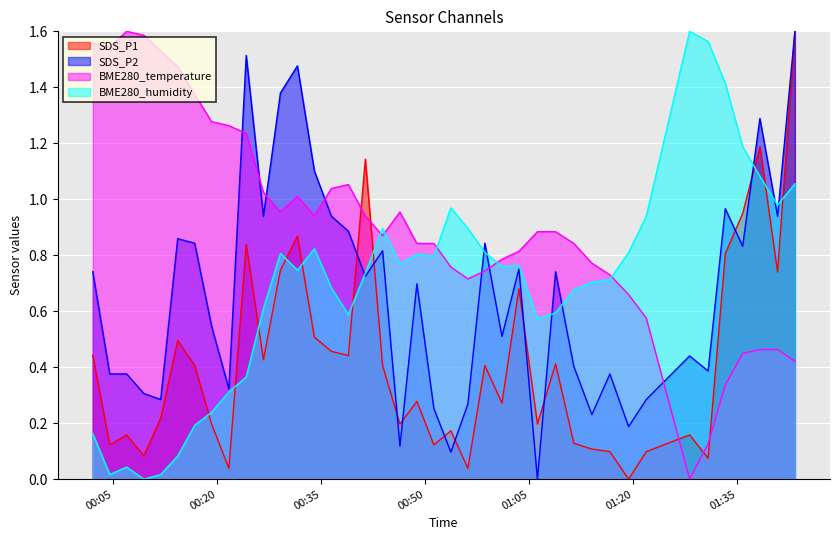

Reading left to right, extract all data points from this chart.

SDS_P1: 0.4	0.1	0.2	0.1	0.2	0.5	0.4	0.2	0.0	0.8	0.4	0.7	0.9	0.5	0.5	0.4	1.1	0.4	0.2	0.3	0.1	0.2	0.0	0.4	0.3	0.7	0.2	0.4	0.1	0.1	0.1	0.0	0.1	0.2	0.1	0.8	0.9	1.2	0.7	1.6
SDS_P2: 0.7	0.4	0.4	0.3	0.3	0.9	0.8	0.5	0.3	1.5	0.9	1.4	1.5	1.1	0.9	0.9	0.7	0.8	0.1	0.7	0.3	0.1	0.3	0.8	0.5	0.8	0.0	0.7	0.4	0.2	0.4	0.2	0.3	0.4	0.4	1.0	0.8	1.3	0.9	1.6
BME280_temperature: 1.6	1.5	1.6	1.6	1.5	1.5	1.4	1.3	1.3	1.2	1.0	1.0	1.0	0.9	1.0	1.1	0.9	0.9	1.0	0.8	0.8	0.8	0.7	0.7	0.8	0.8	0.9	0.9	0.8	0.8	0.7	0.7	0.6	0.0	0.1	0.3	0.4	0.5	0.5	0.4
BME280_humidity: 0.2	0.0	0.0	0.0	0.0	0.1	0.2	0.2	0.3	0.4	0.6	0.8	0.7	0.8	0.7	0.6	0.7	0.9	0.8	0.8	0.8	1.0	0.9	0.8	0.8	0.8	0.6	0.6	0.7	0.7	0.7	0.8	0.9	1.6	1.6	1.4	1.2	1.1	1.0	1.1